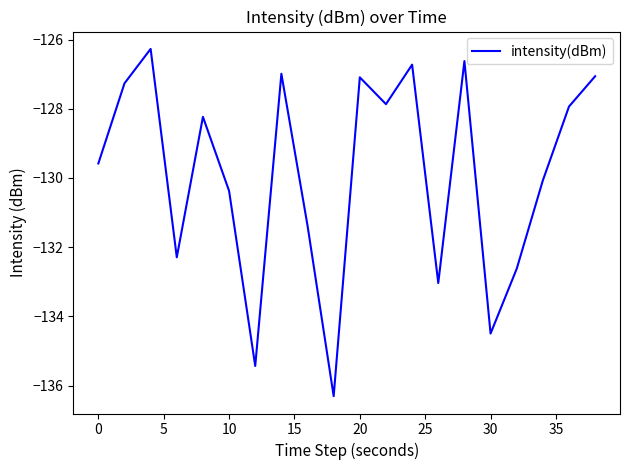

How many series are shown in this chart?

1